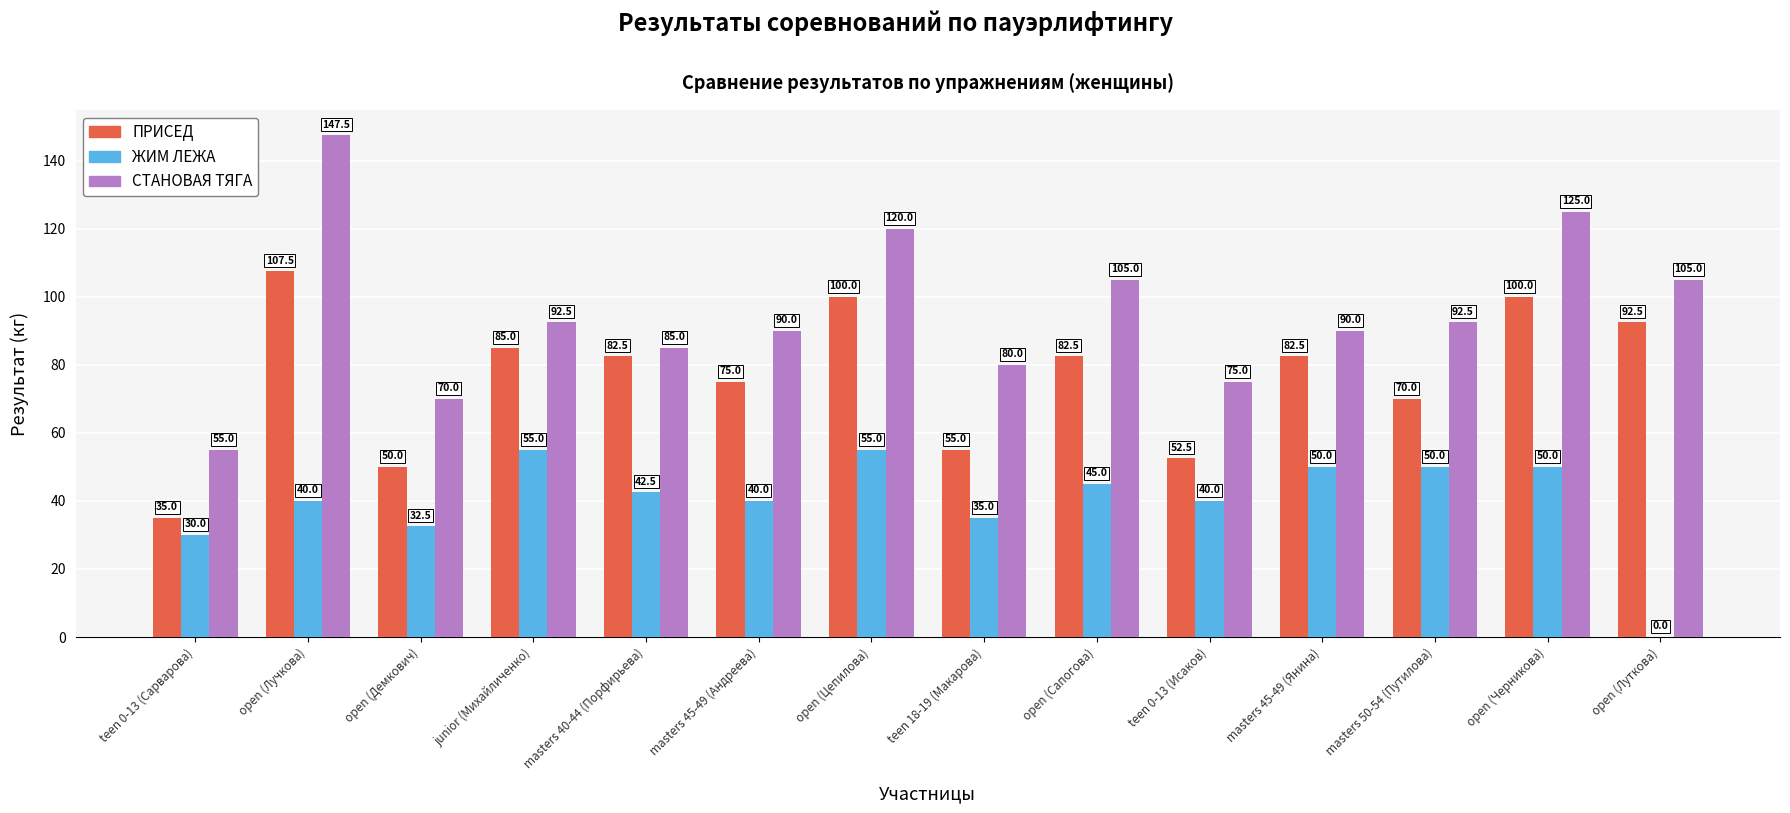

At which category is the sum across all series the highest?

open (Лучкова)